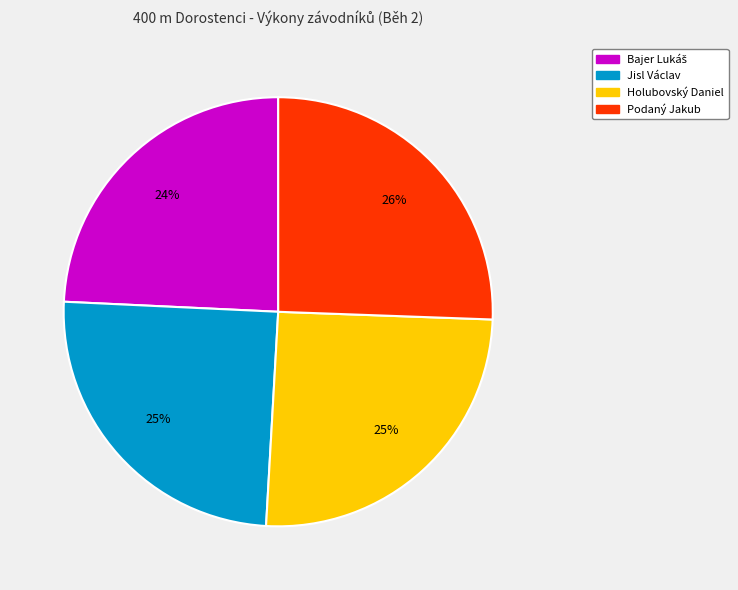

Is it true that Jisl Václav is 34% of the pie?

False